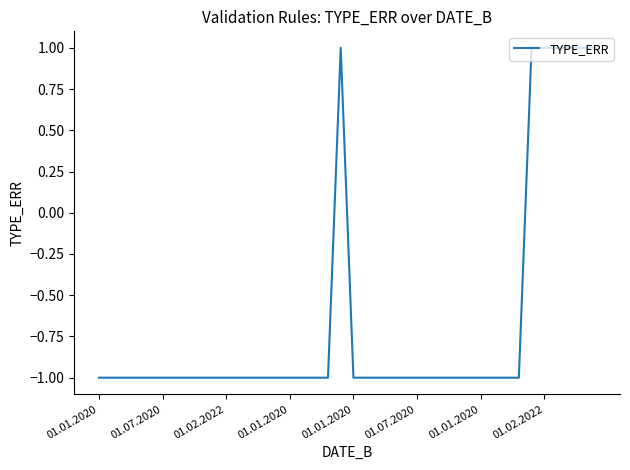

What is the minimum value shown in the chart?

-1